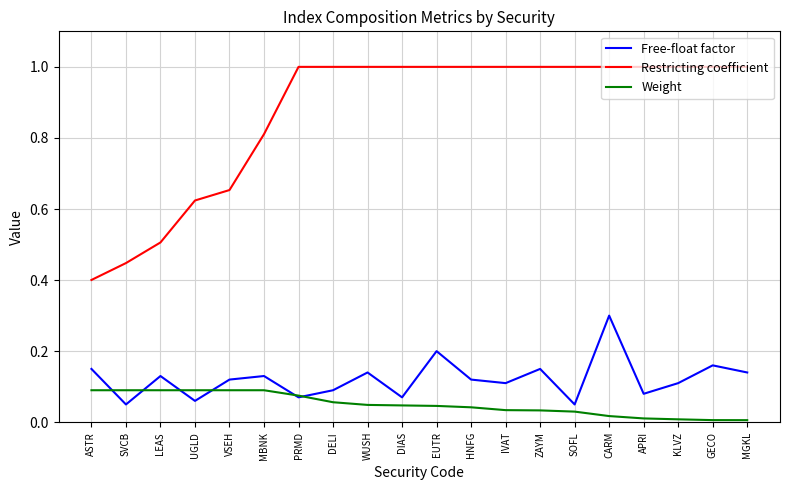

Which series has the largest total across all categories?

Restricting coefficient